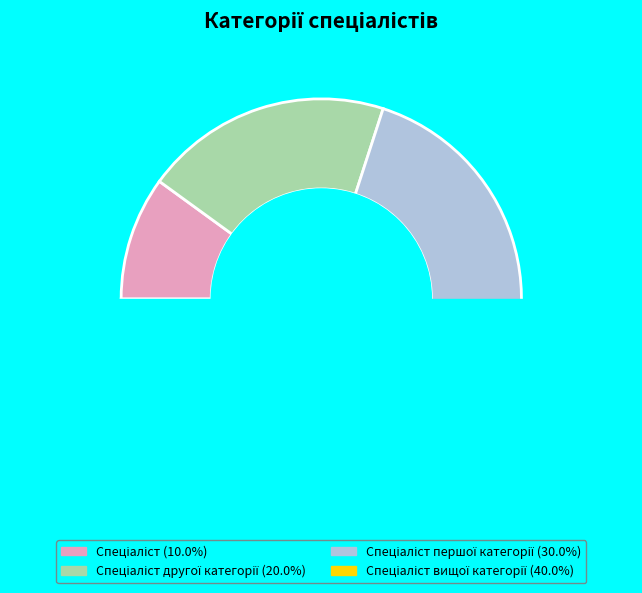

To the nearest percent, what portion does Спеціаліст другої категорії represent?

20%